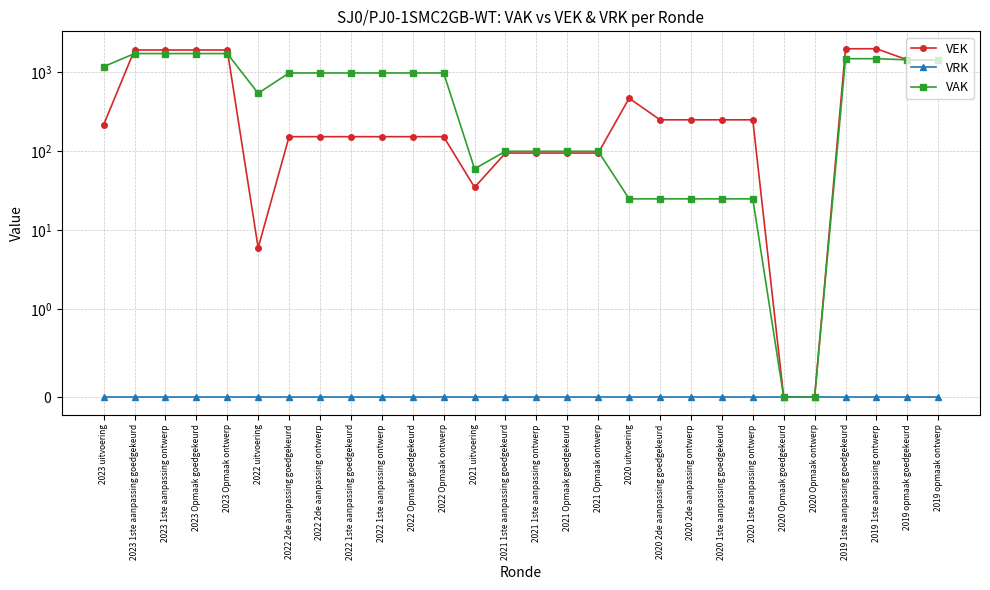

What is the label of the 27th point from the left?

2019 opmaak goedgekeurd